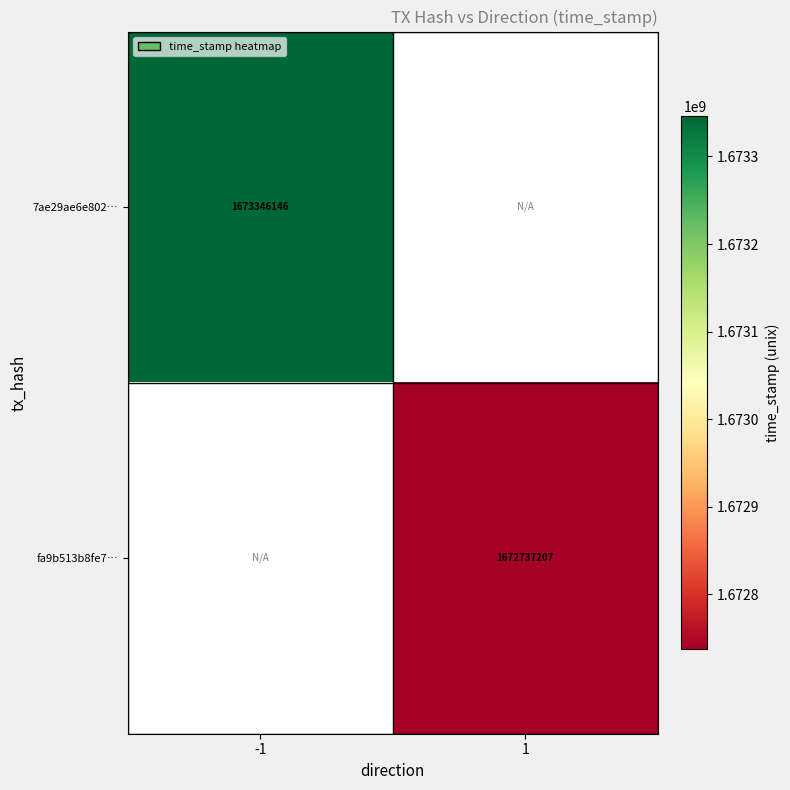

True or false: fa9b513b8fe7… has a value of 1101643199 at 1.

False